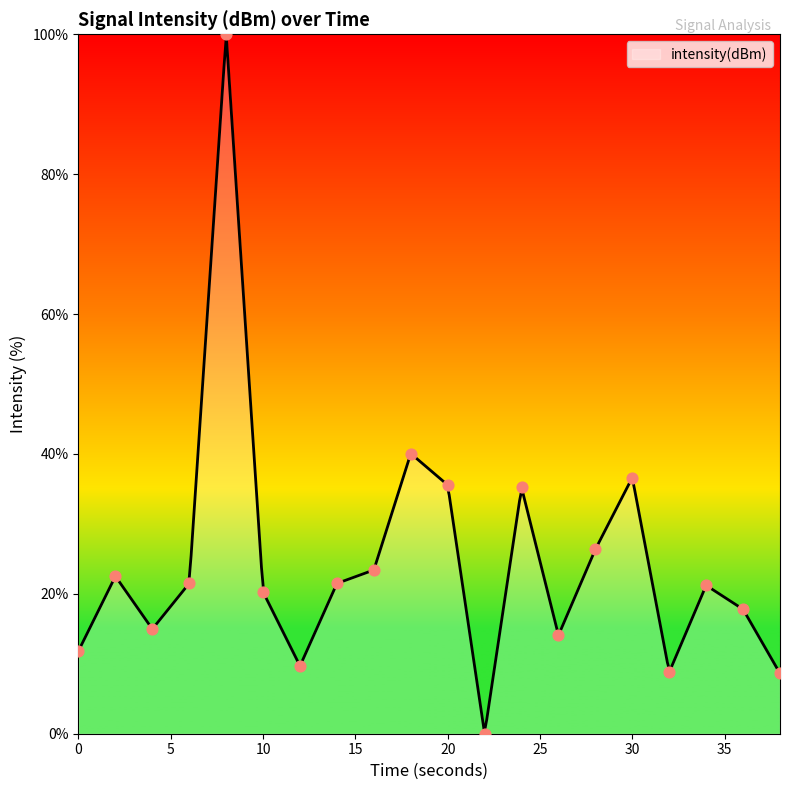

Between 14 and 24, which is larger?

24